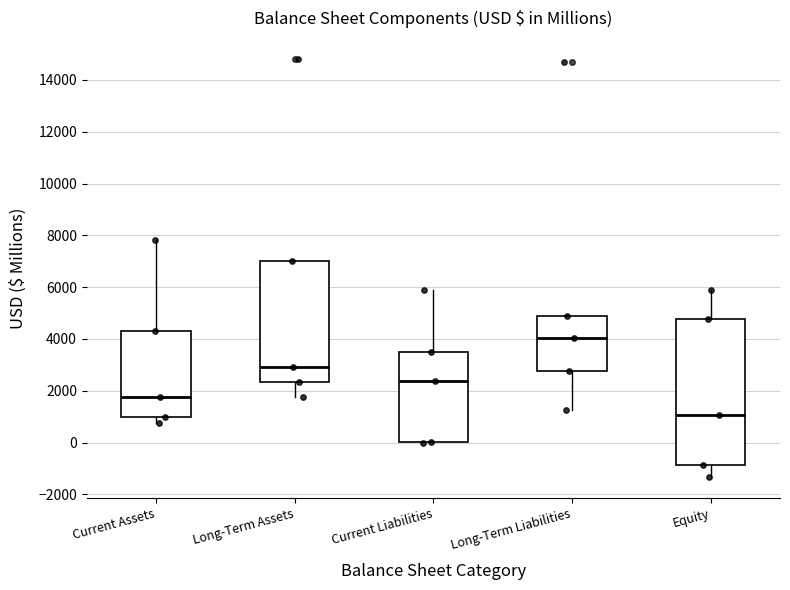

Where is the upper edge of the box for Current Assets on the y-axis? The values are not printed on the chart, so give them approximately, as read against the axis.

4200